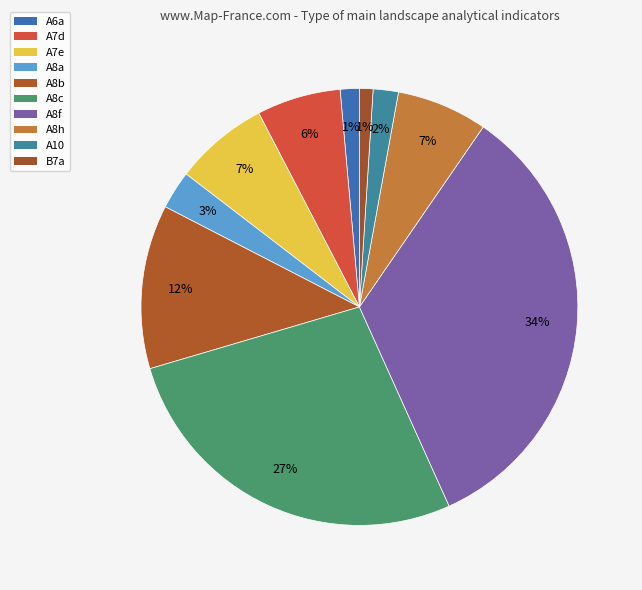

How many segments does this pie chart have?

10